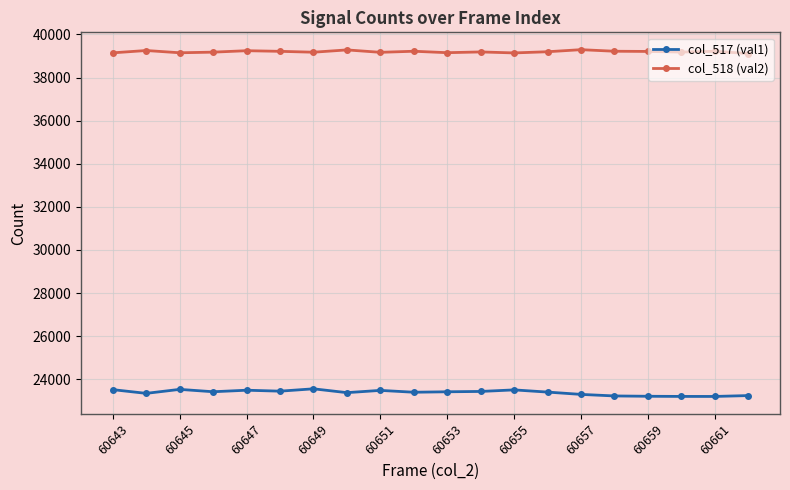

Rank the series by their average value, from highest to lowest.

col_518 (val2), col_517 (val1)